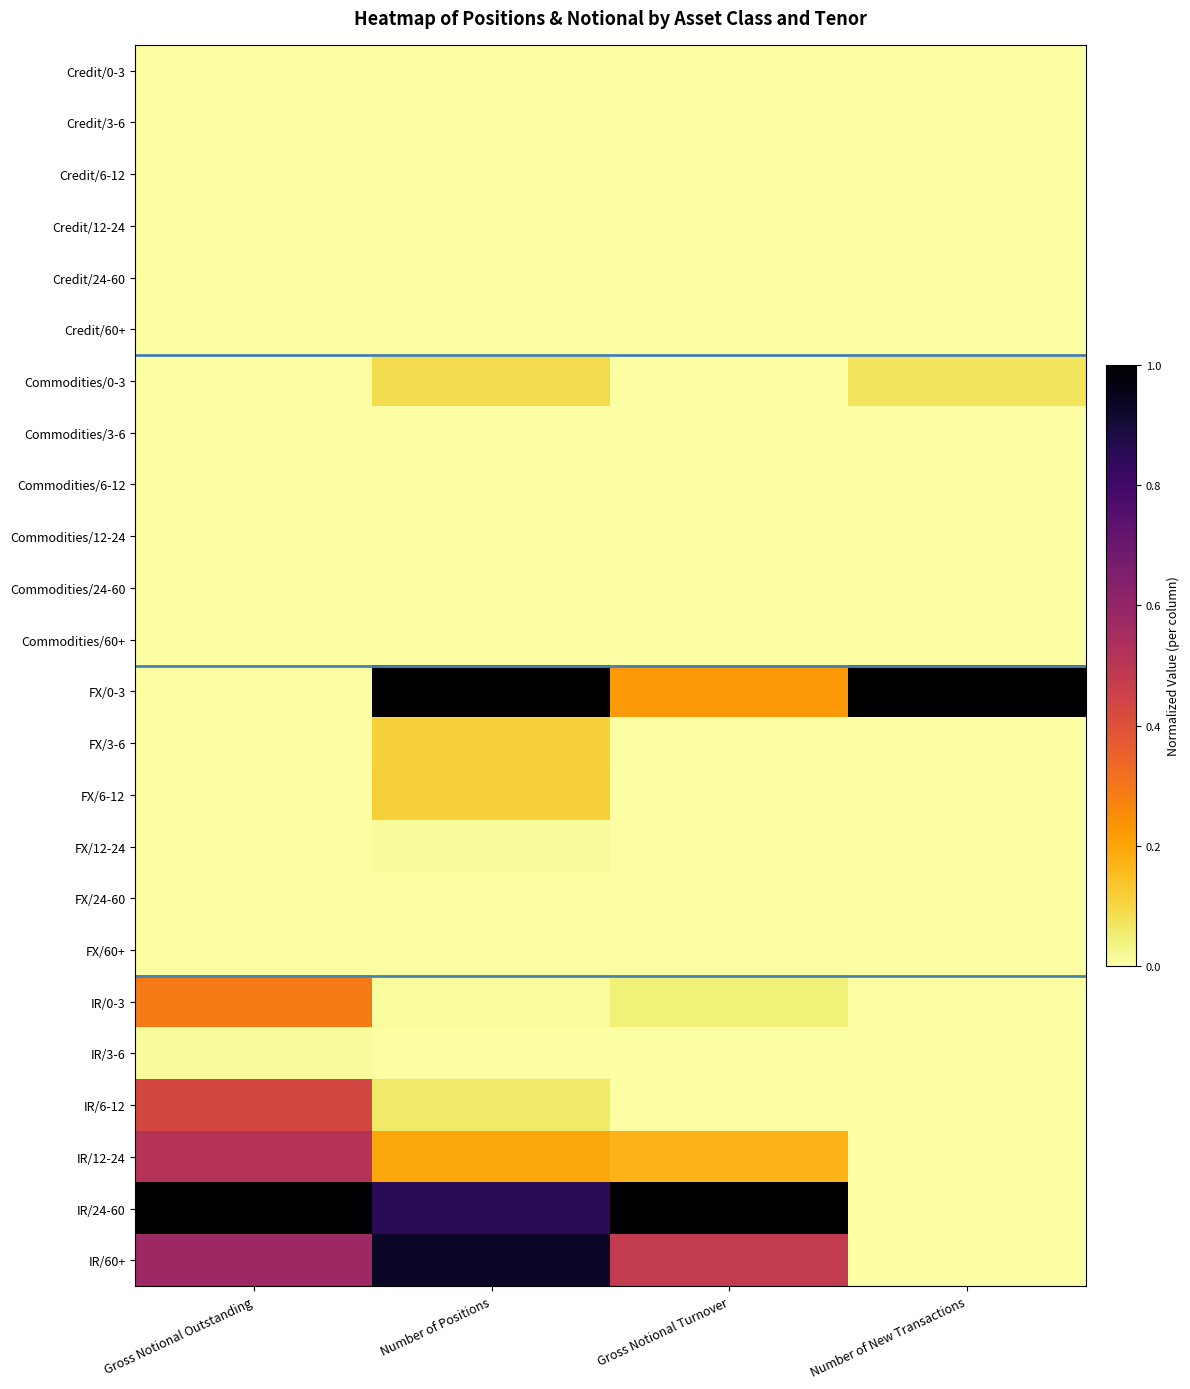

What is the difference between the highest and lowest values at Number of Positions?

1.0